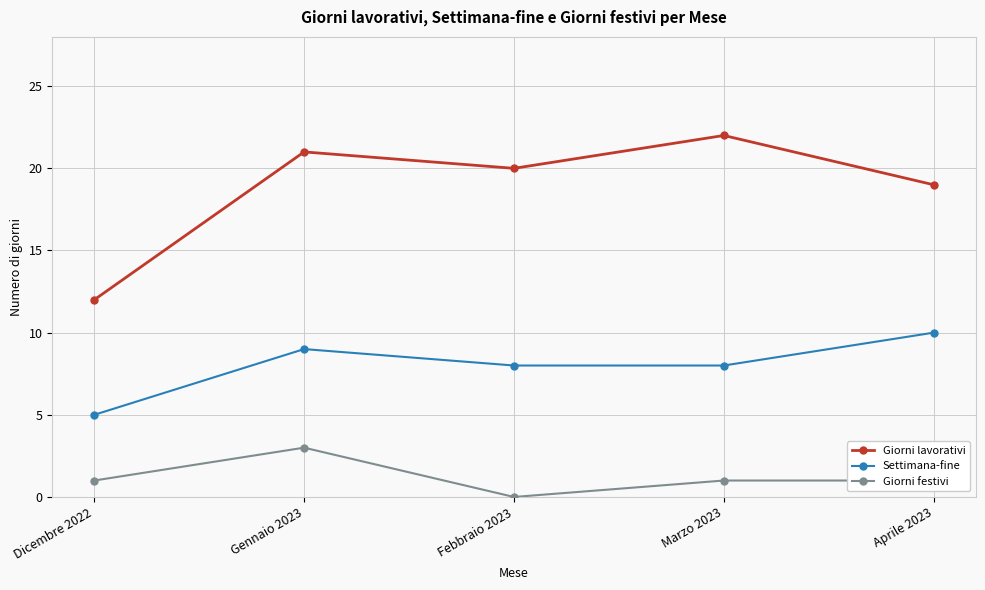

Between Dicembre 2022 and Marzo 2023, which series saw the biggest shift?

Giorni lavorativi